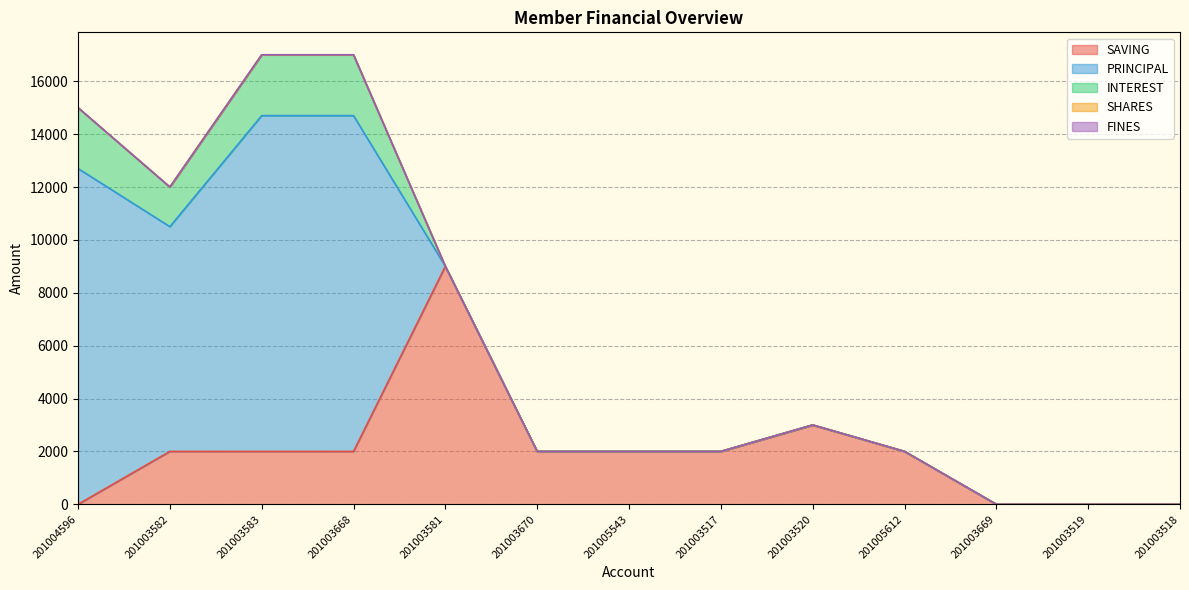

Where is the first local minimum for INTEREST?

201003582